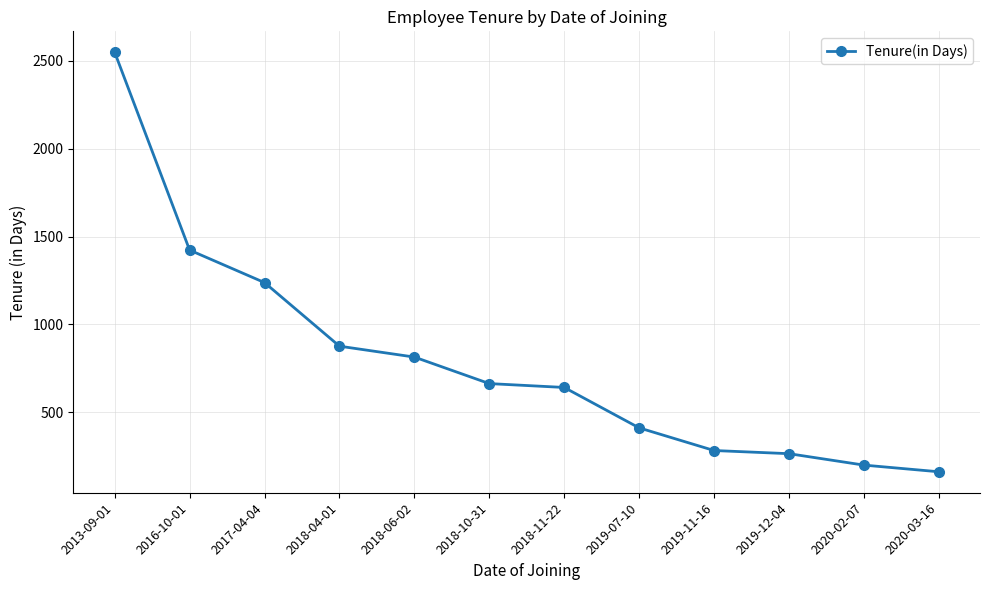

What is the change in value from 2018-11-22 to 2019-12-04?

-377